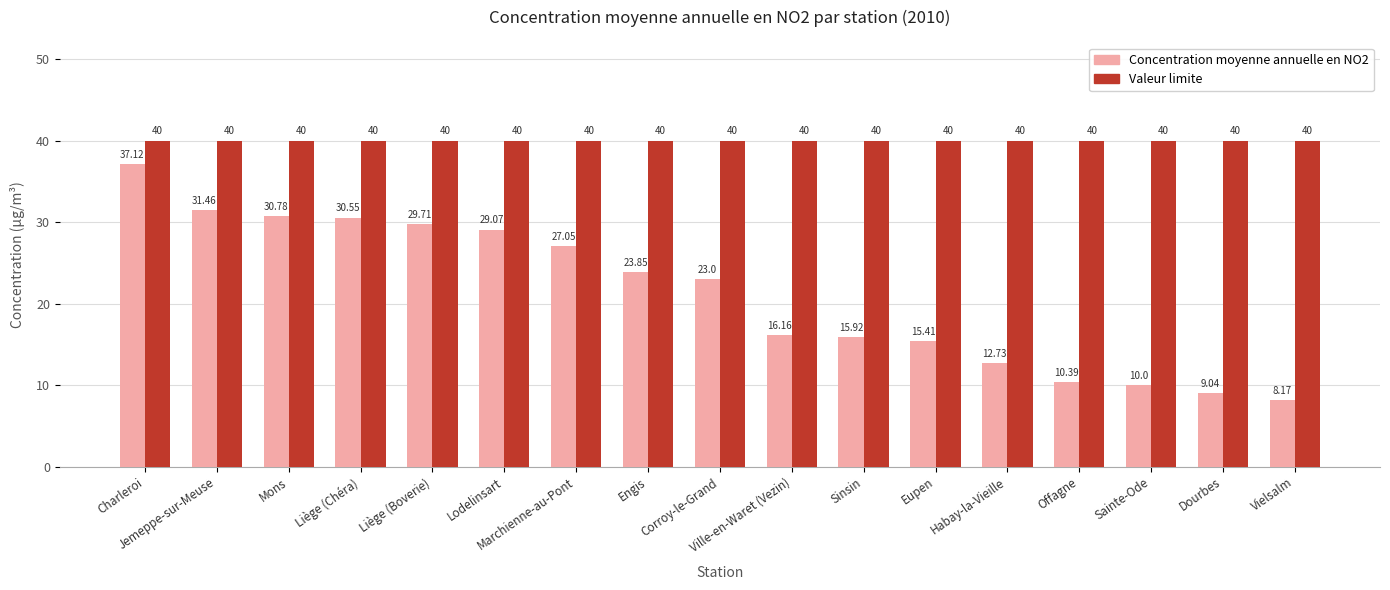

What is the total value across all series at Lodelinsart?

69.1